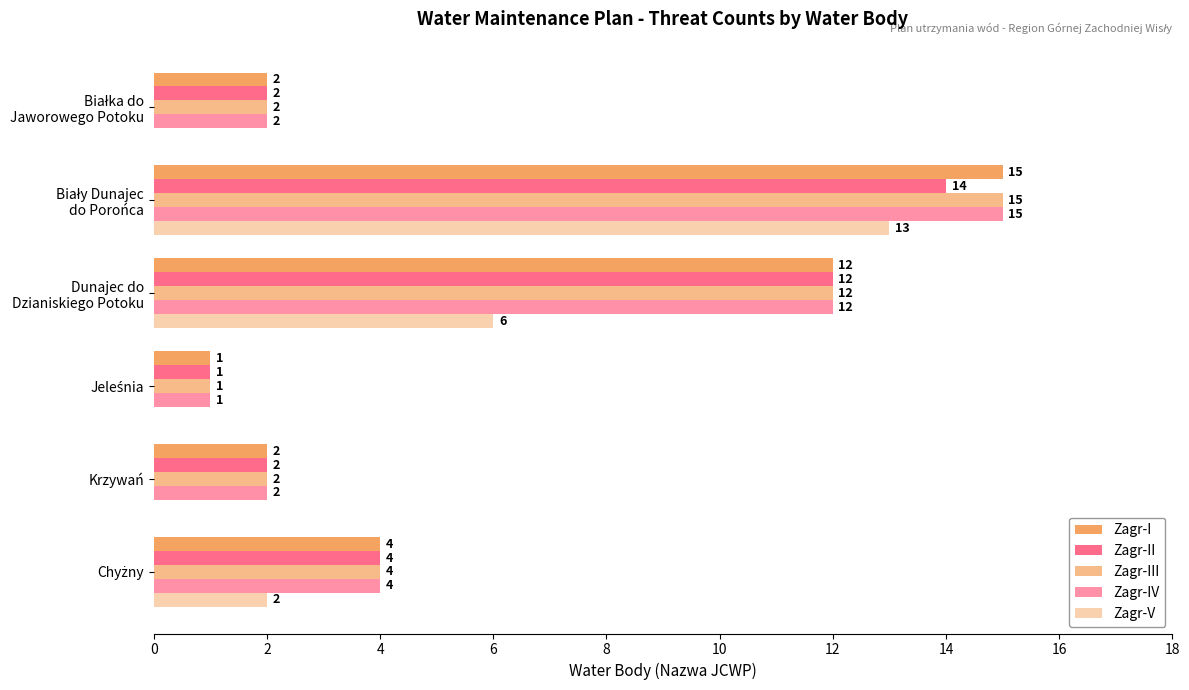

Count the number of data series in this chart.

5